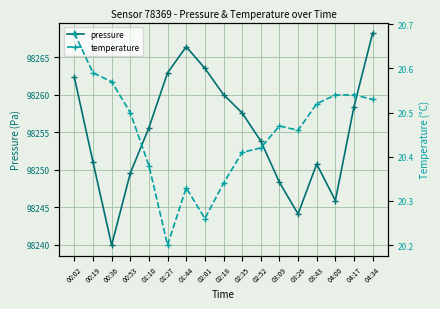

True or false: temperature has a value of 8.1 at 02:01.

False